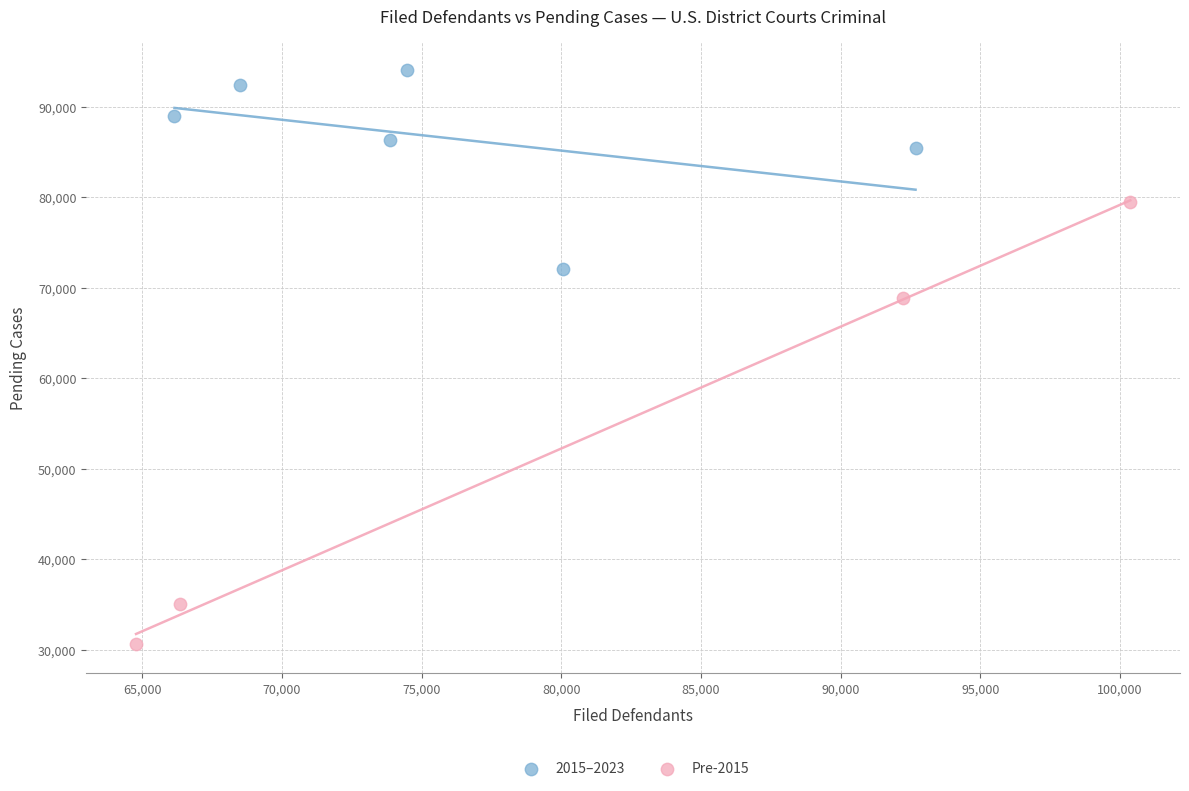

Which series has the largest Y range (max minus min)?

Pre-2015